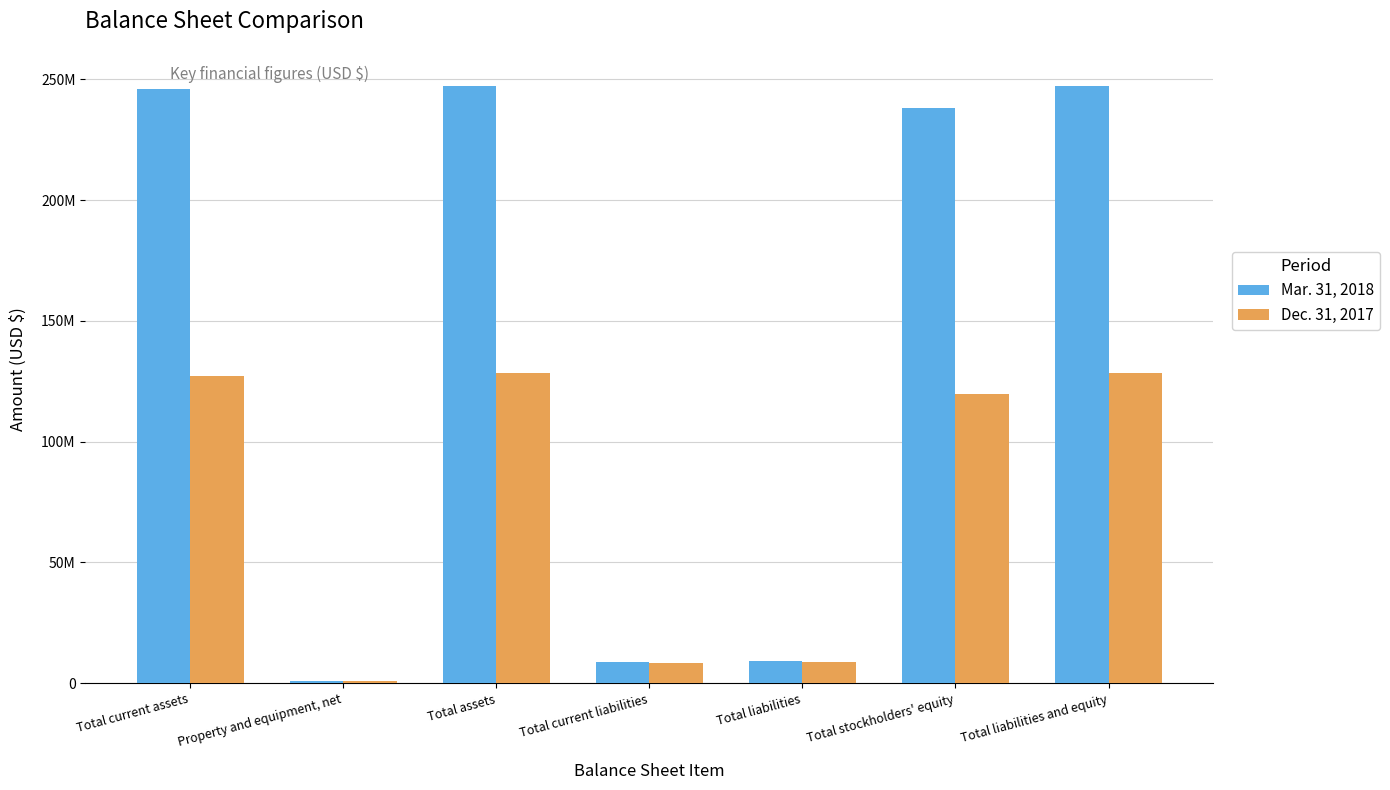

Reading left to right, what are all the values shown in this chart?

Mar. 31, 2018: 246109370	1054760	247420814	8695925	9381614	238039200	247420814
Dec. 31, 2017: 127219622	1106899	128583205	8174777	8881780	119701425	128583205